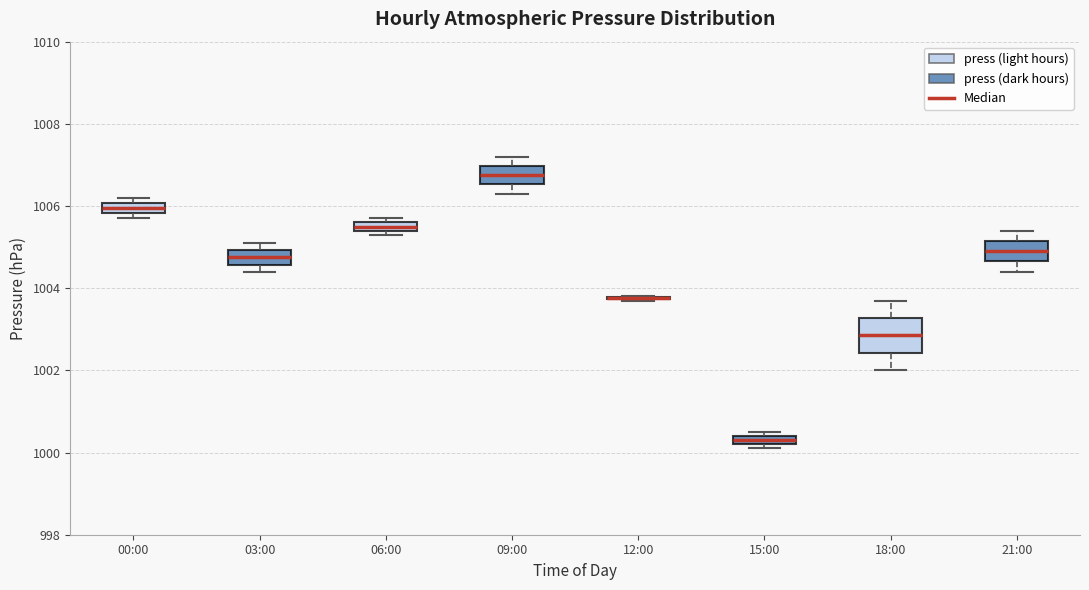

Where is the upper edge of the box for 03:00 on the y-axis? The values are not printed on the chart, so give them approximately, as read against the axis.

1005.0